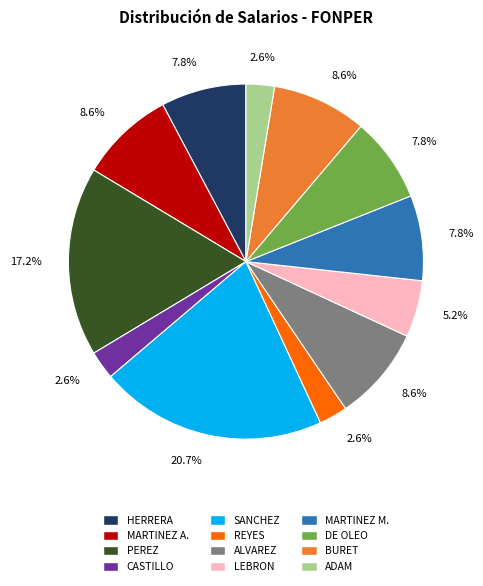

Is there any slice that represents more than half of the pie?

No